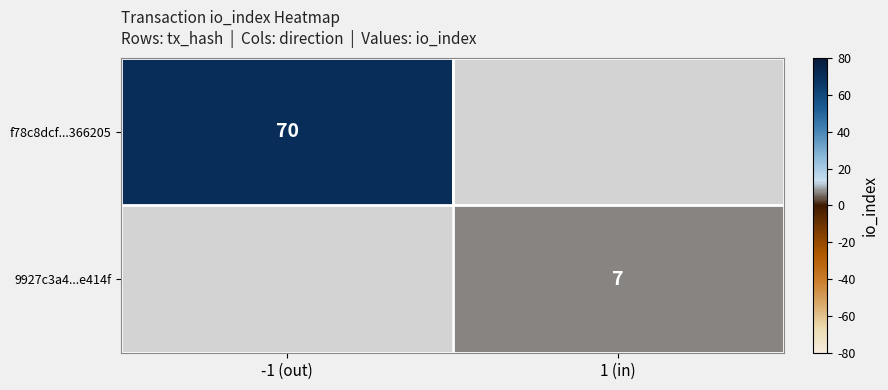

How many categories are shown in the chart?

2